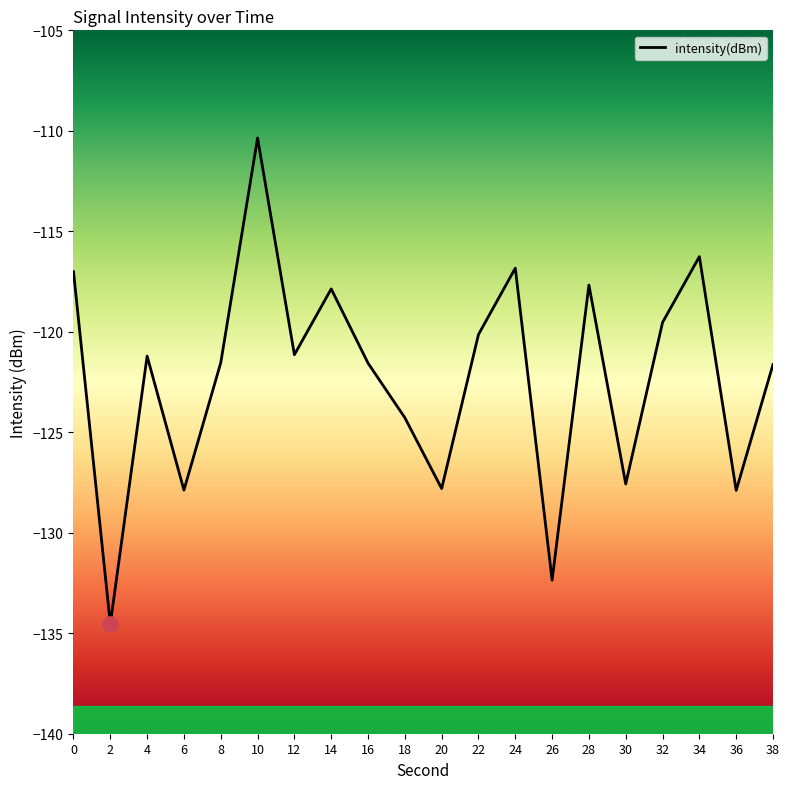

What is the change in value from 18 to 24?

+7.4